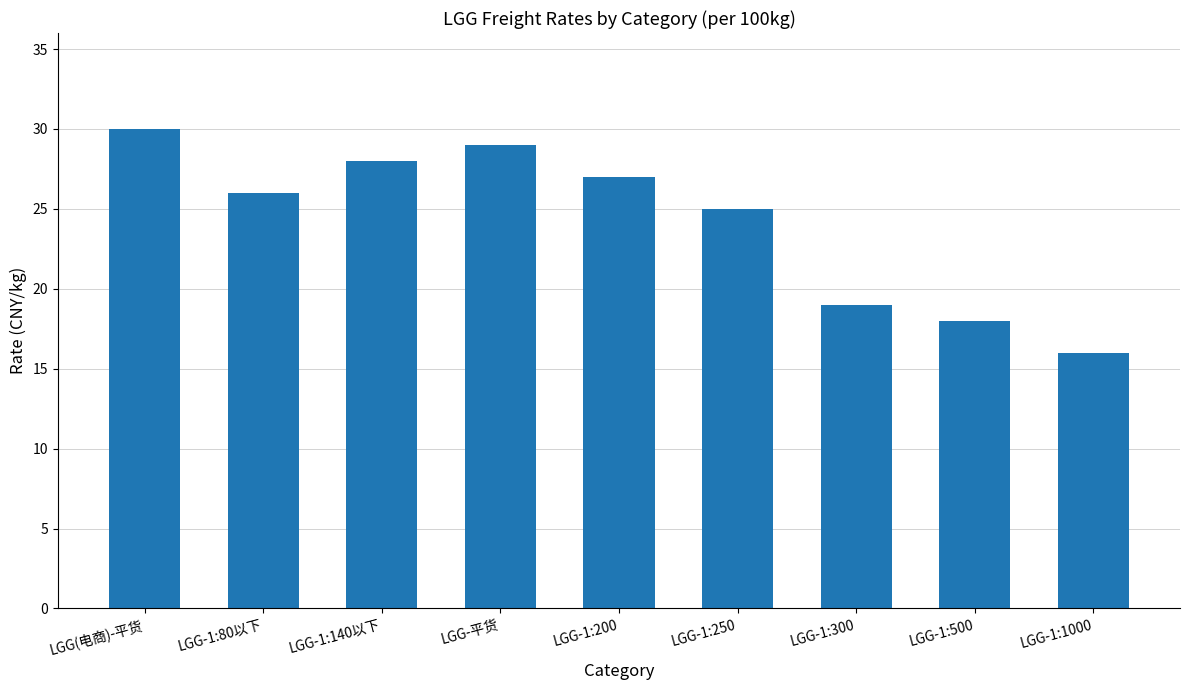

Approximately how many times larger is the value at LGG-1:300 compared to LGG-1:500?

1.1